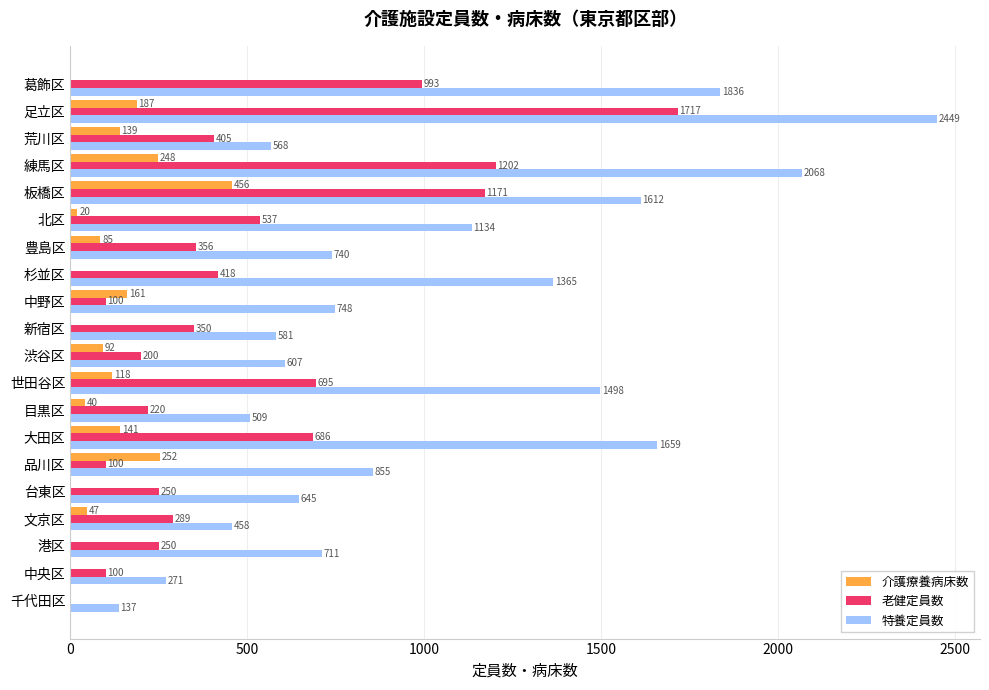

What are all the series names shown in the legend?

介護療養病床数, 老健定員数, 特養定員数